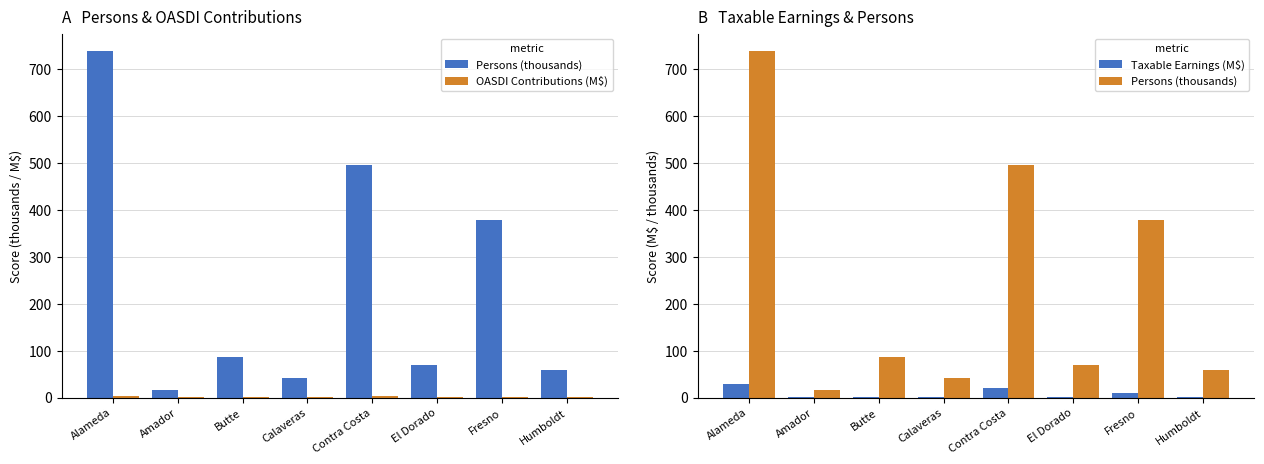

Reading left to right, extract all data points from this chart.

Persons (thousands): 739.3	16.0	87.0	40.8	495.5	69.9	379.7	58.3
OASDI Contributions (M$): 3.6	0.1	0.3	0.1	2.5	0.3	1.1	0.2
Taxable Earnings (M$): 28.6	0.5	2.1	1.2	19.8	2.1	9.2	1.4